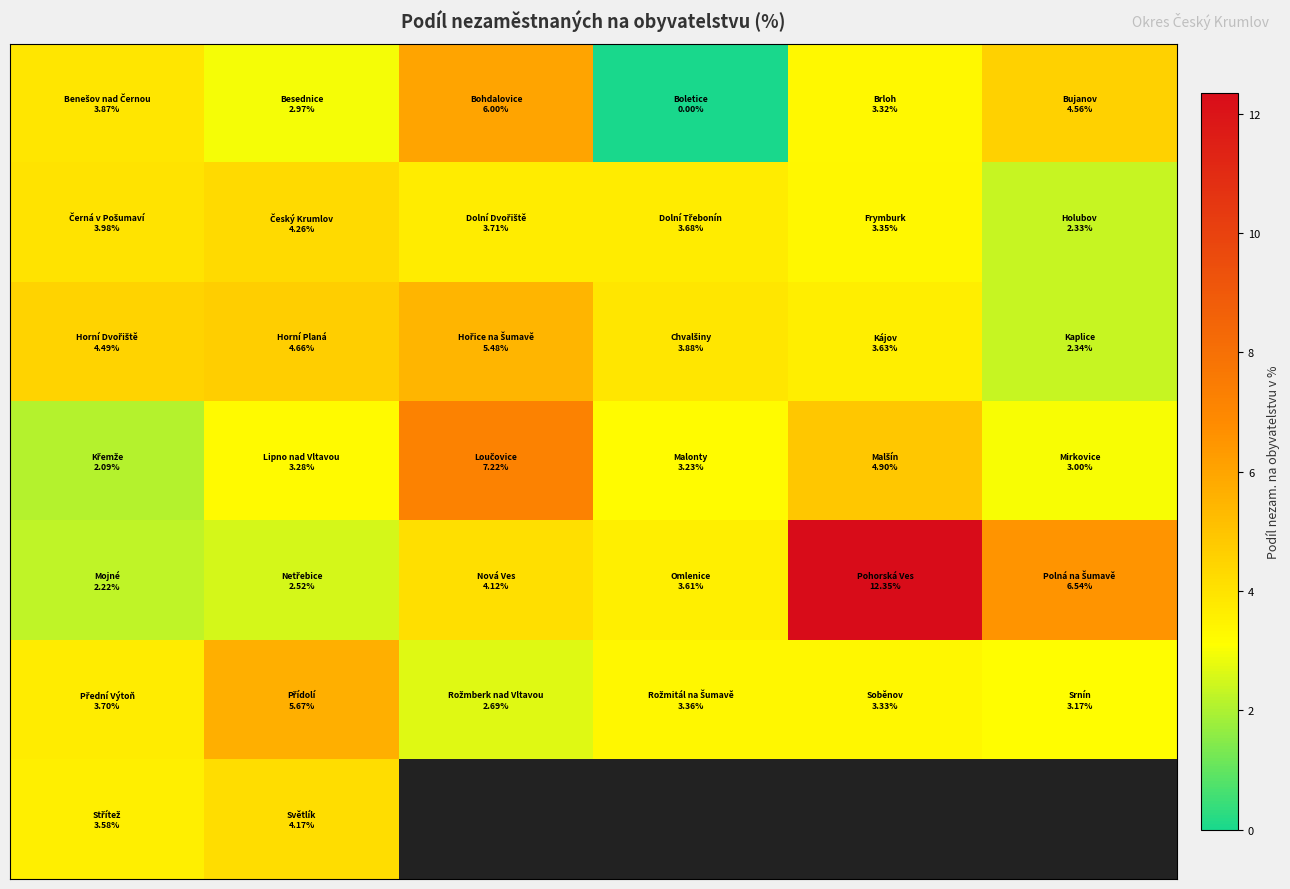

What is the difference between the highest and lowest values at 0?

2.4